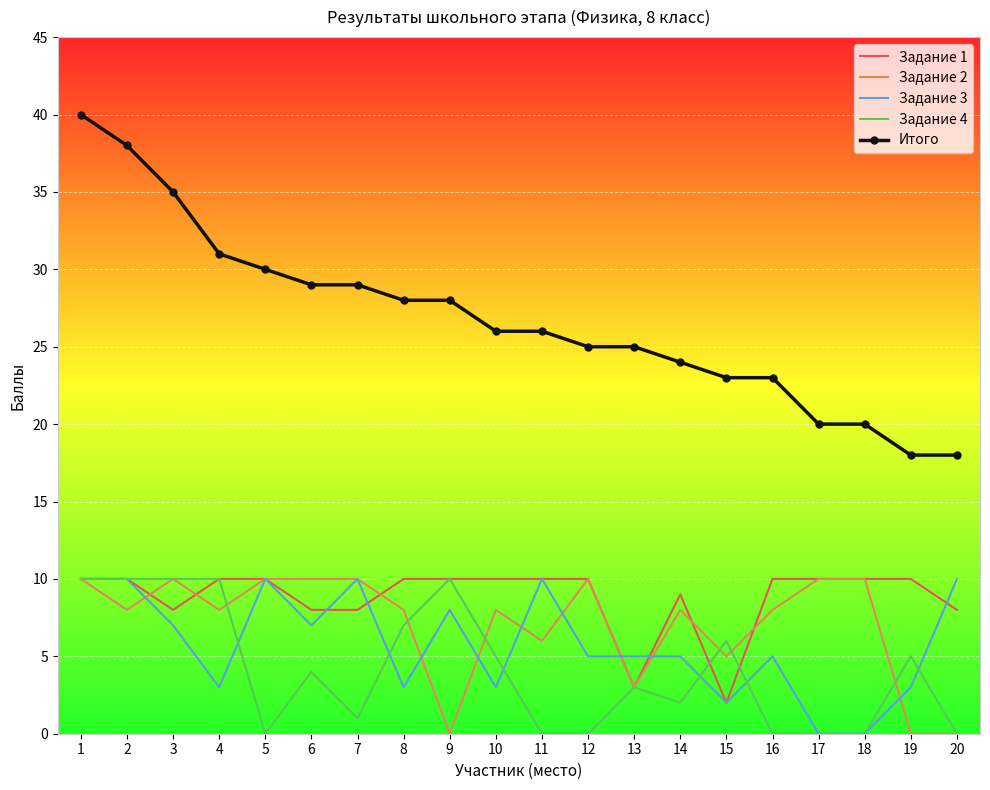

What value does the Итого series have at 10?

26